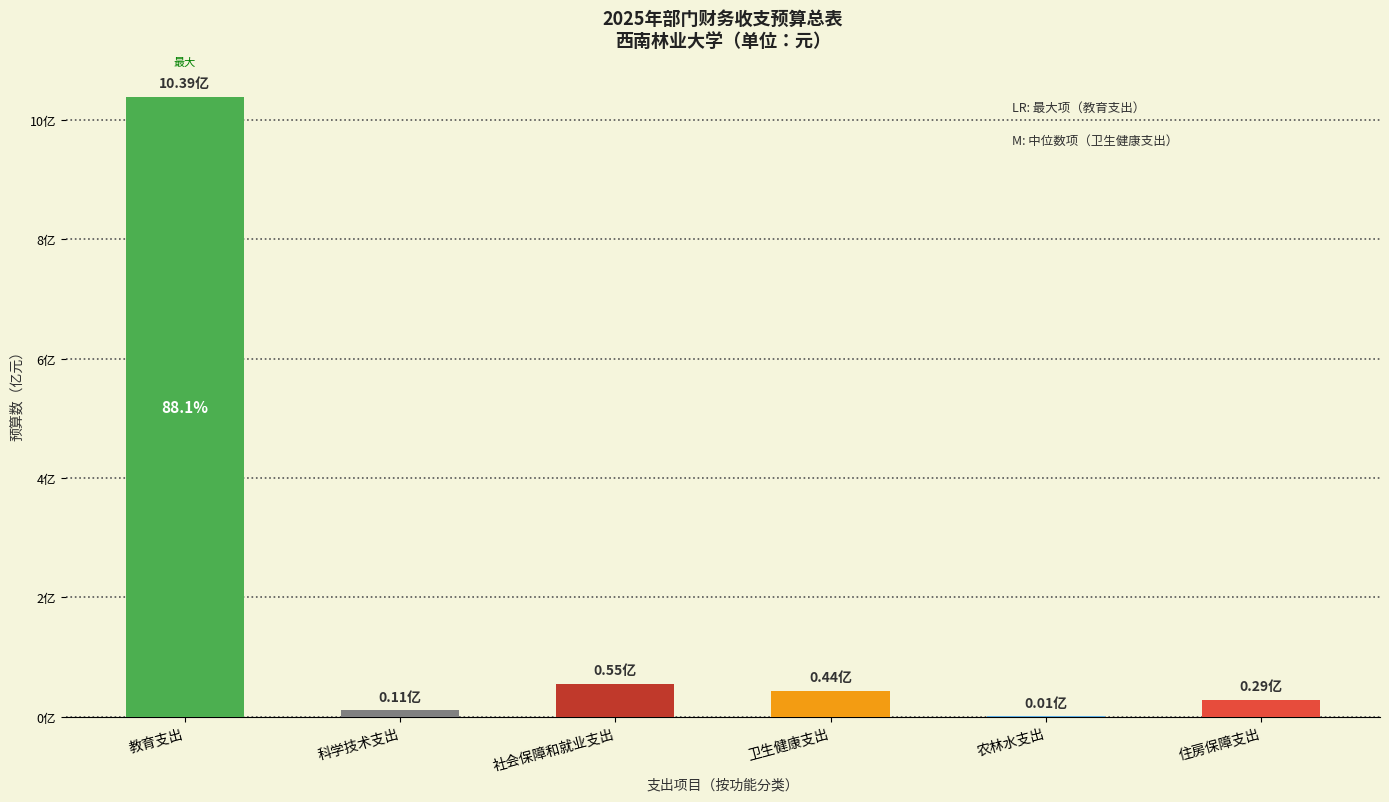

True or false: the data shows 3327284.1 at 科学技术支出.

False